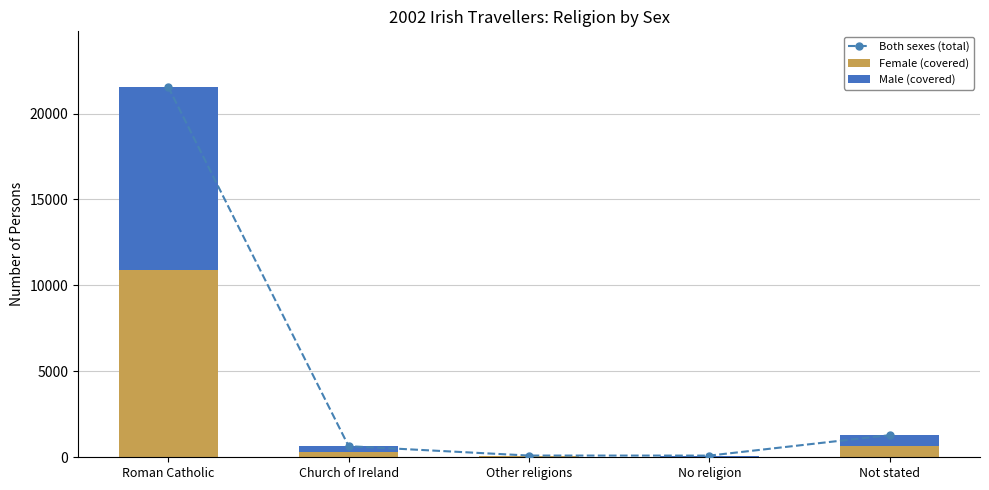

Between Church of Ireland and Not stated, which series saw the biggest shift?

Both sexes (total)